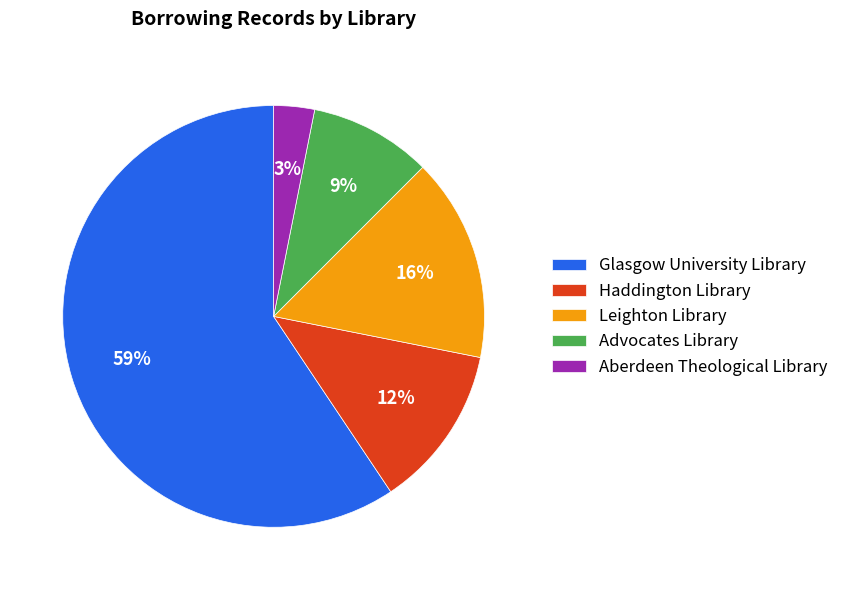

True or false: Haddington Library accounts for 24% of the total.

False